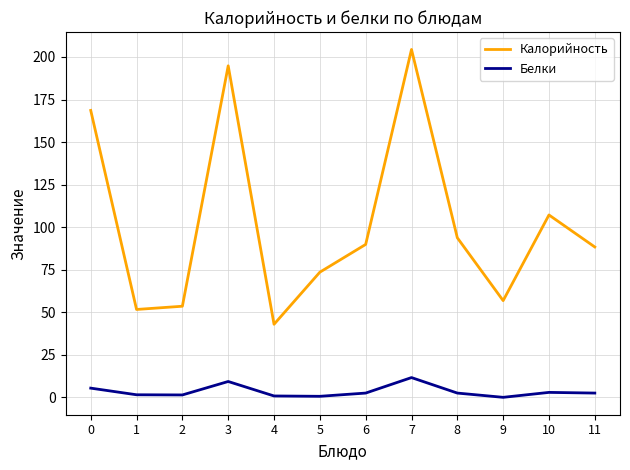

Between 0 and 9, which series saw the biggest shift?

Калорийность